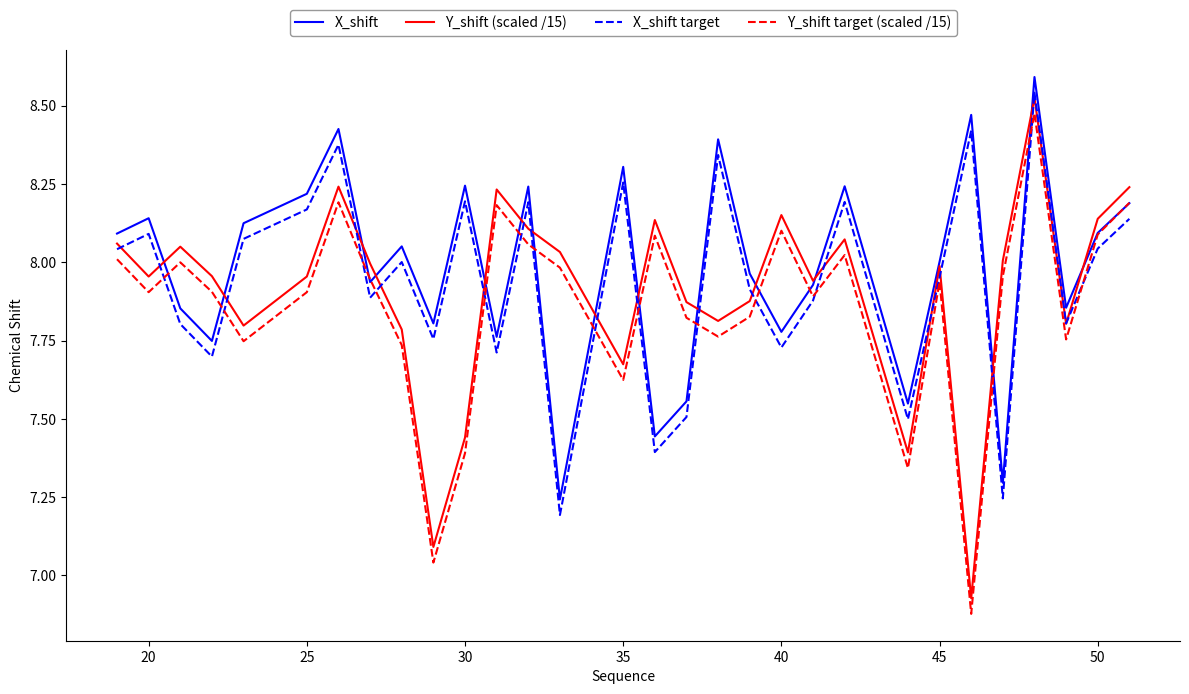

True or false: Y_shift (scaled /15) and Y_shift target (scaled /15) cross at least once.

False